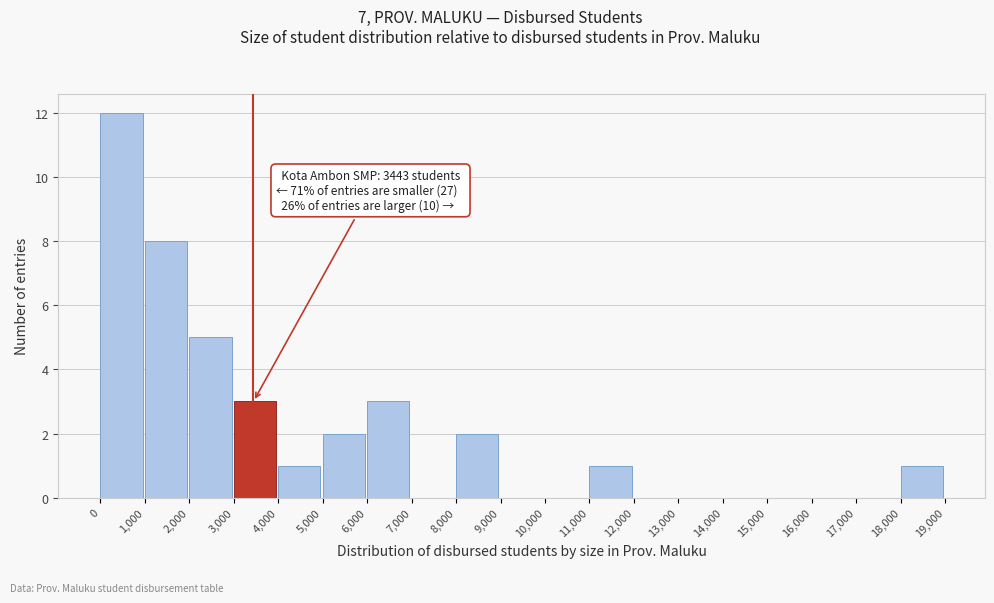

Over which range of the x-axis is the bar tallest?

0 to 1,000